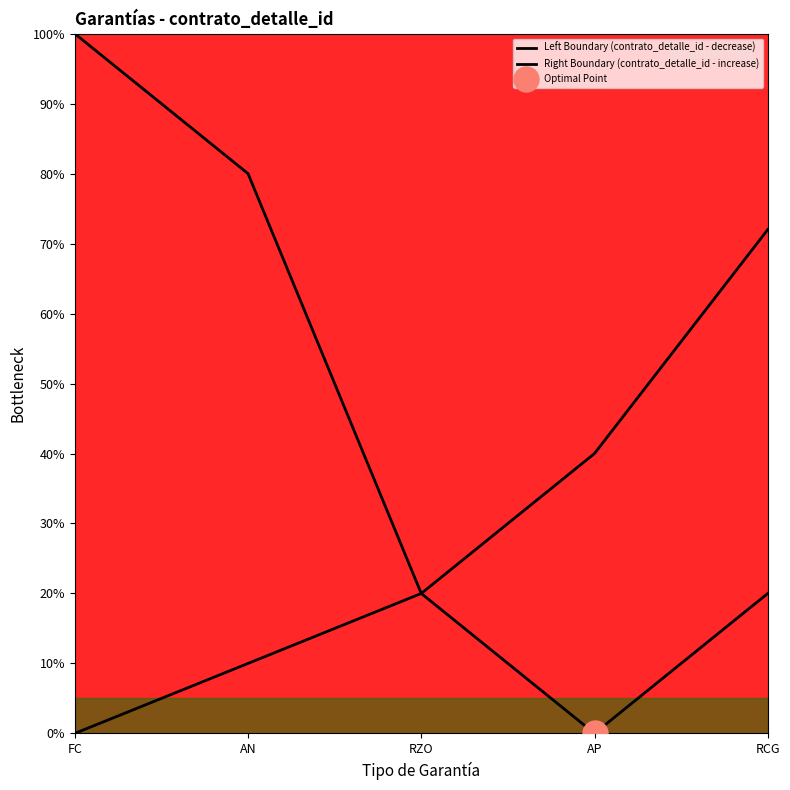

What is the label of the 3rd point from the left?

RZO